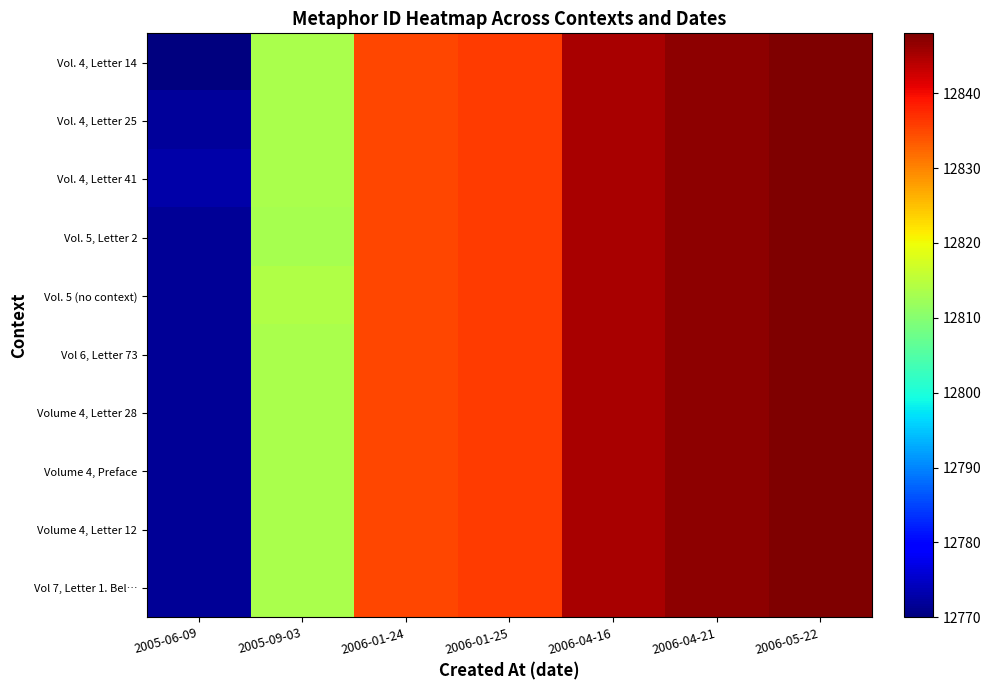

Between 2005-06-09 and 2006-04-16, which series saw the biggest shift?

Vol. 4, Letter 14